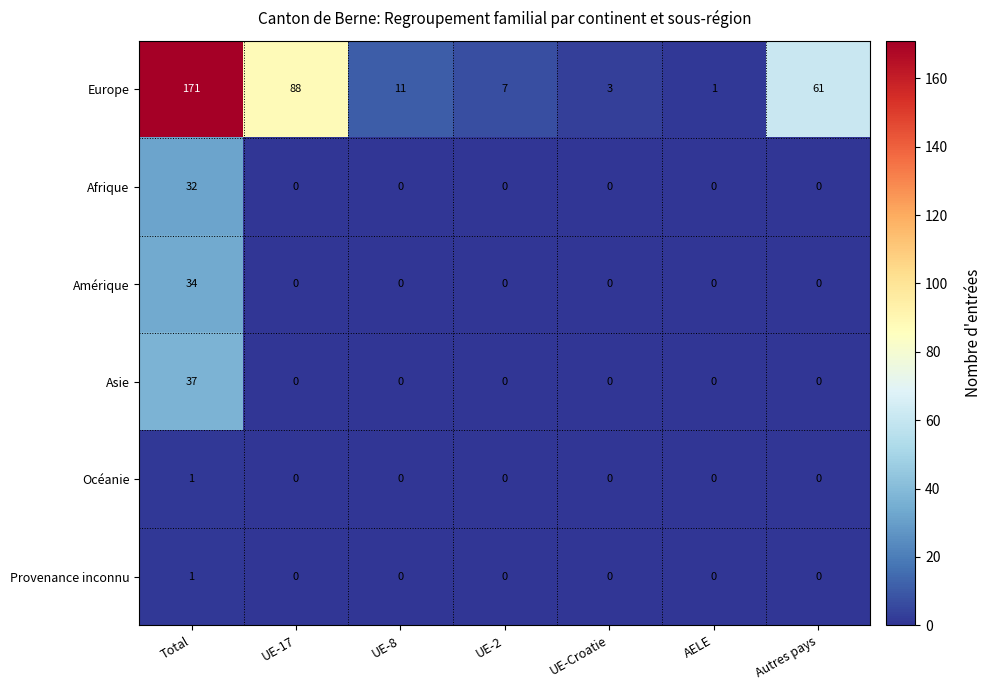

True or false: Asie has a value of -26 at AELE.

False